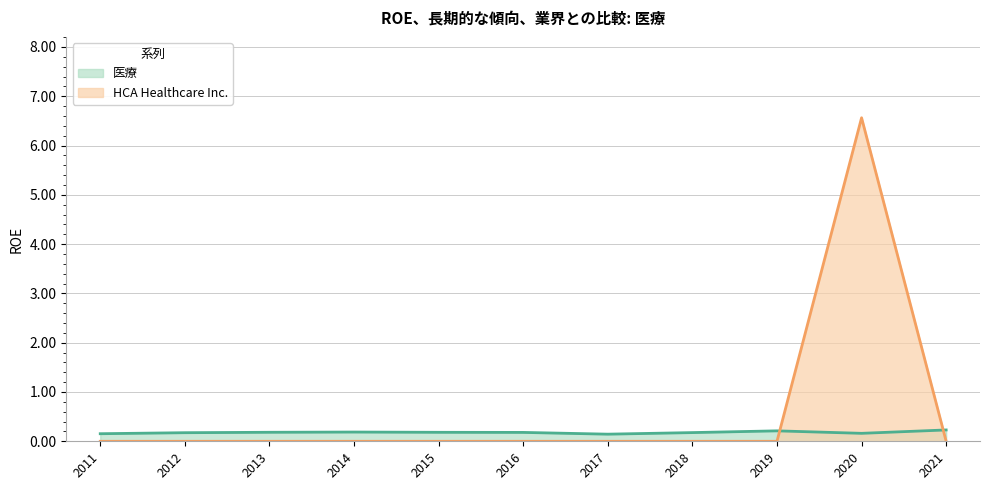

List the labels in order of 医療 value, smallest first.

2017, 2011, 2020, 2012, 2018, 2016, 2015, 2013, 2014, 2019, 2021